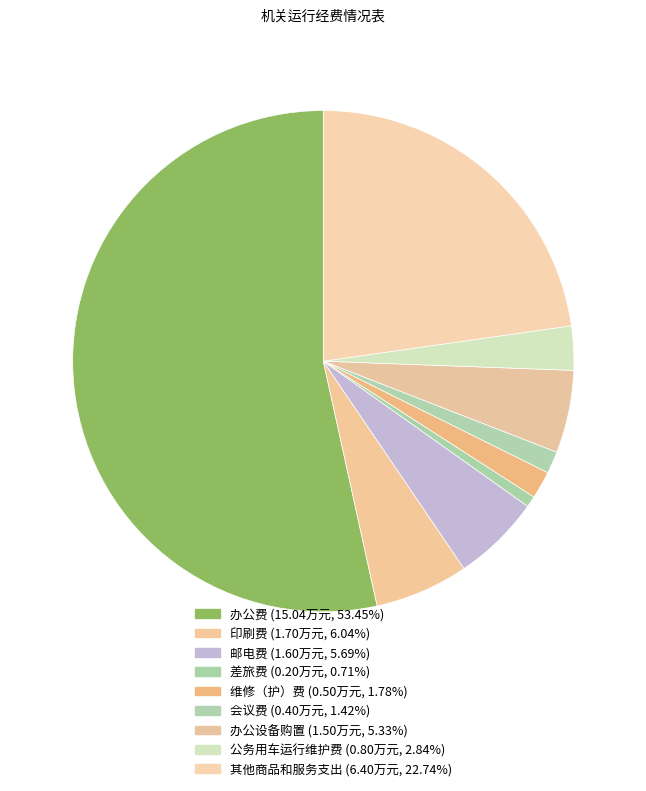

How many segments does this pie chart have?

9